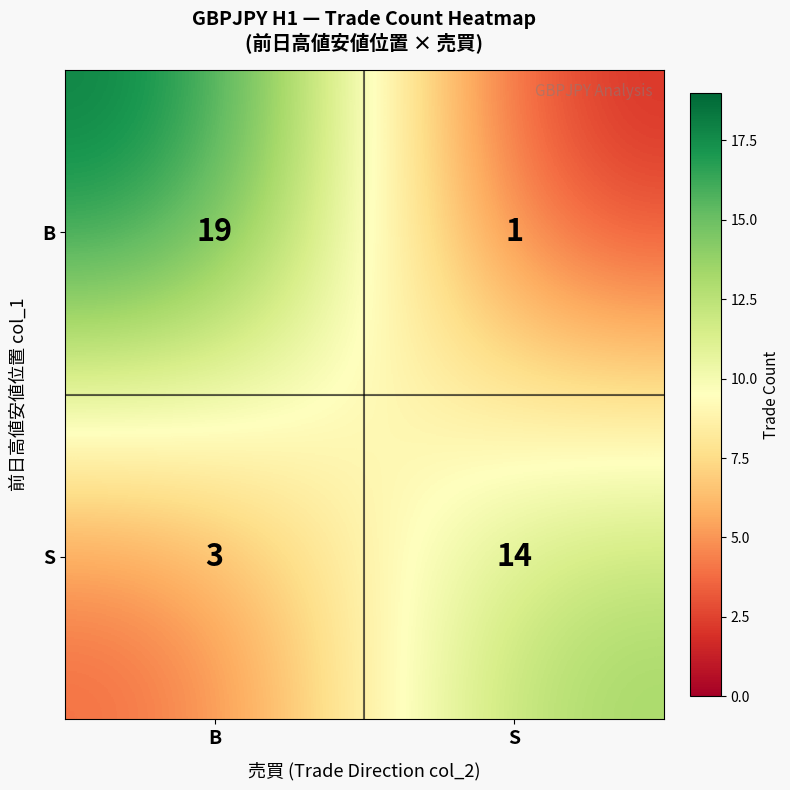

What is the total value across all series at B?

22